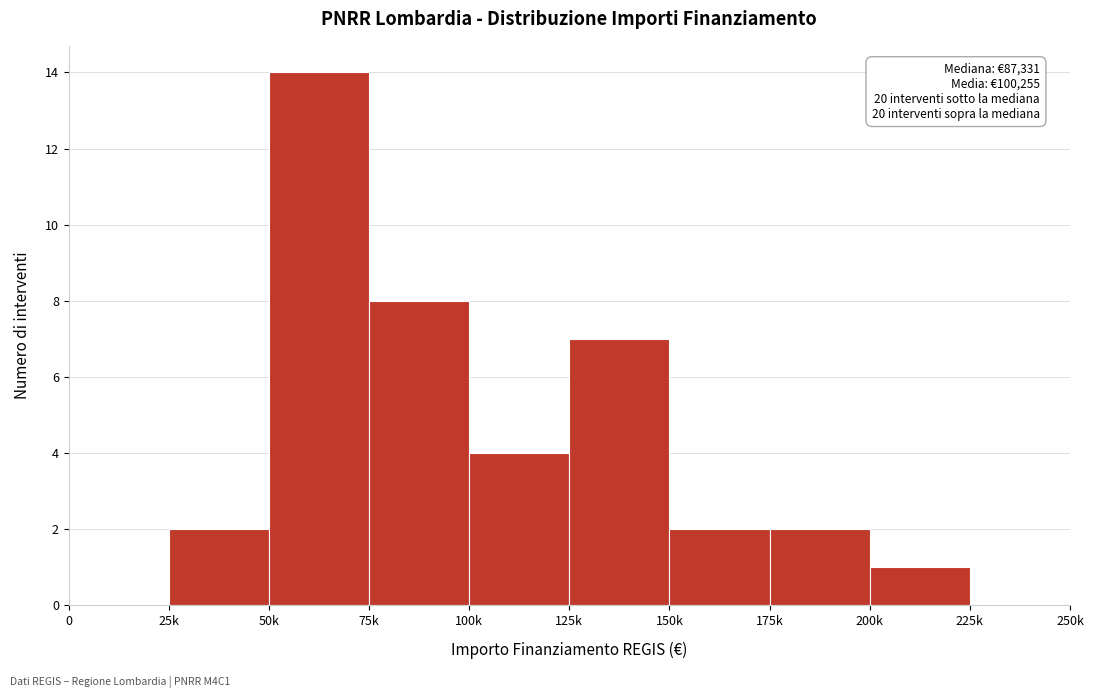

Reading right to left, list all the values displayed in this chart.

225k=0	200k=1	175k=2	150k=2	125k=7	100k=4	75k=8	50k=14	25k=2	0=0